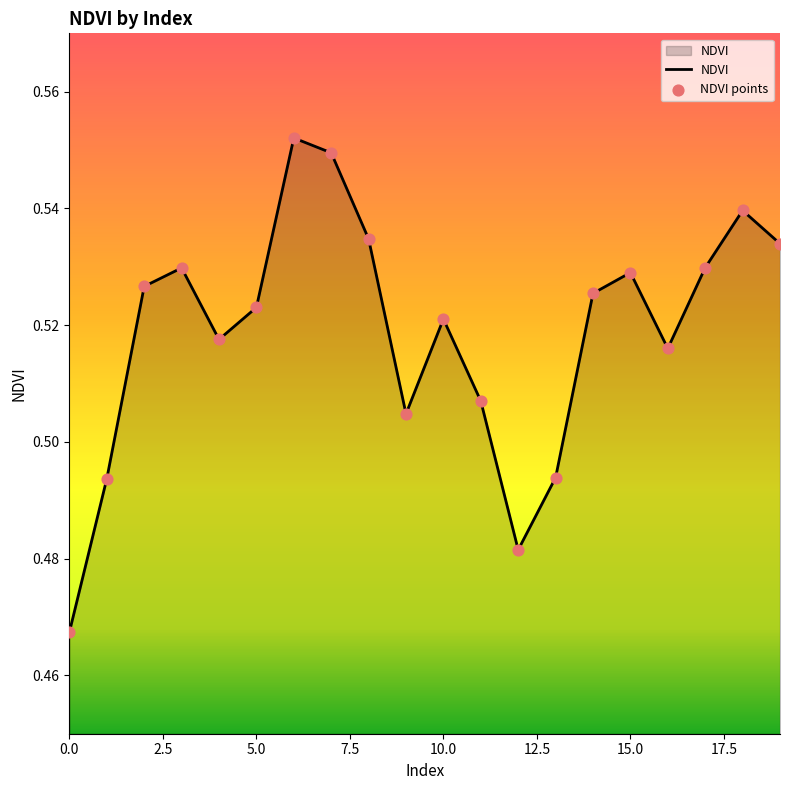

How many lines are shown in the chart?

1